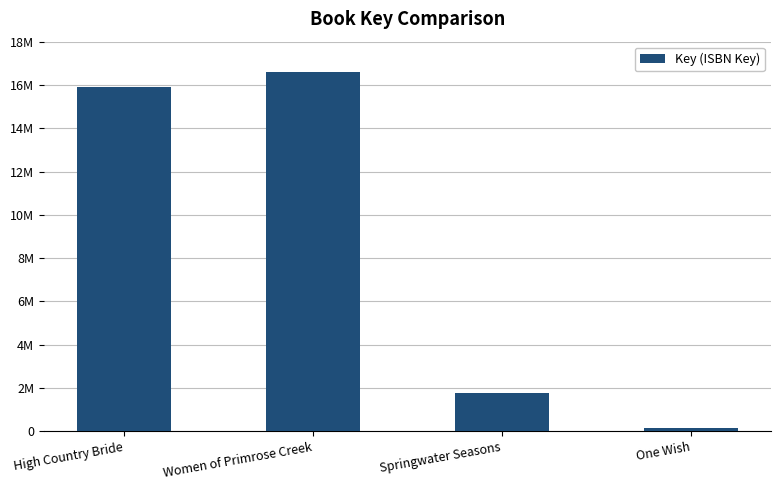

What is the change in value from High Country Bride to Springwater Seasons?

-14101165